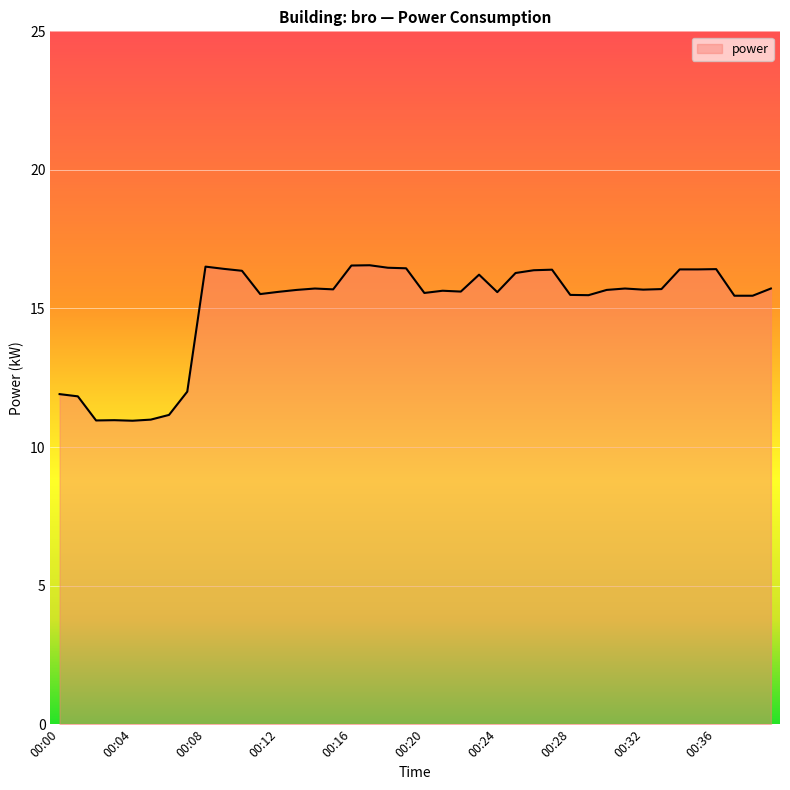

What is the greatest value displayed?

16.6